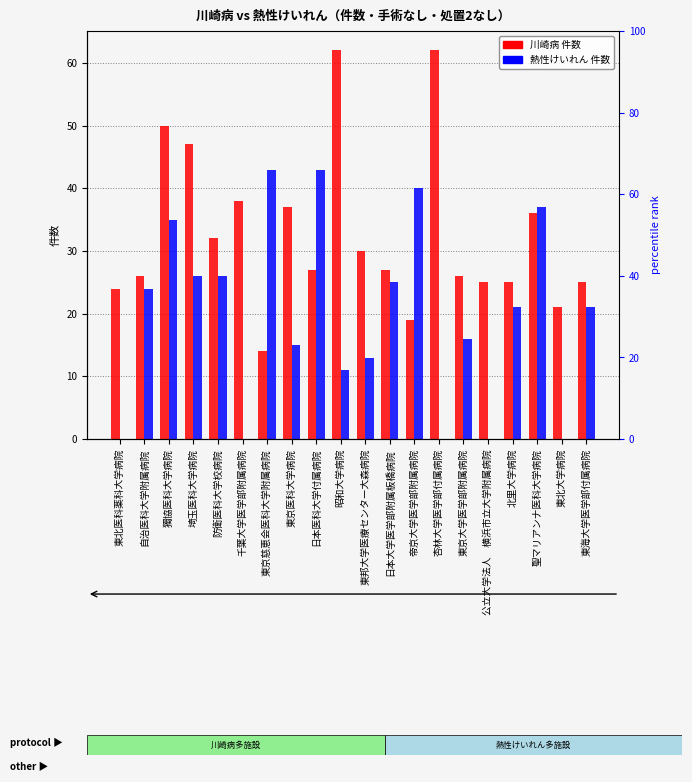

What is the maximum value for 川崎病?

62